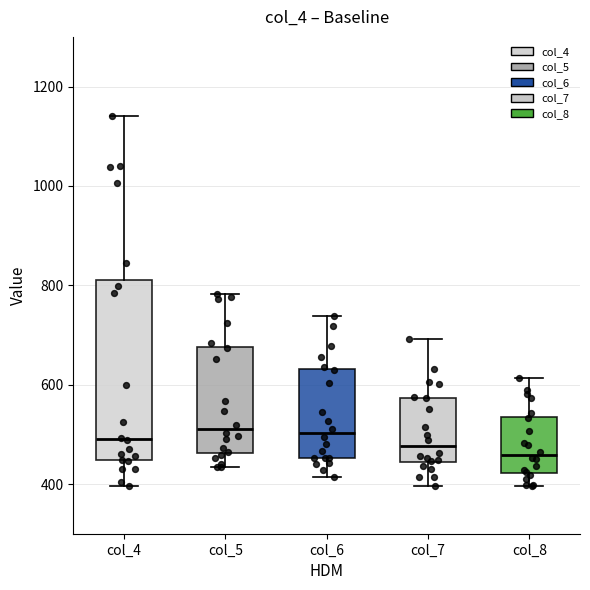

Reading left to right, read every box against the y-axis: the position of its median line, the range the box covers, and the ends of its whiskers. The values are not printed on the chart, so give them approximately, as read against the axis.

col_4: median 500, box 440 to 820, whiskers 400 to 1140
col_5: median 520, box 460 to 680, whiskers 440 to 780
col_6: median 500, box 460 to 640, whiskers 420 to 740
col_7: median 480, box 440 to 580, whiskers 400 to 700
col_8: median 460, box 420 to 540, whiskers 400 to 620